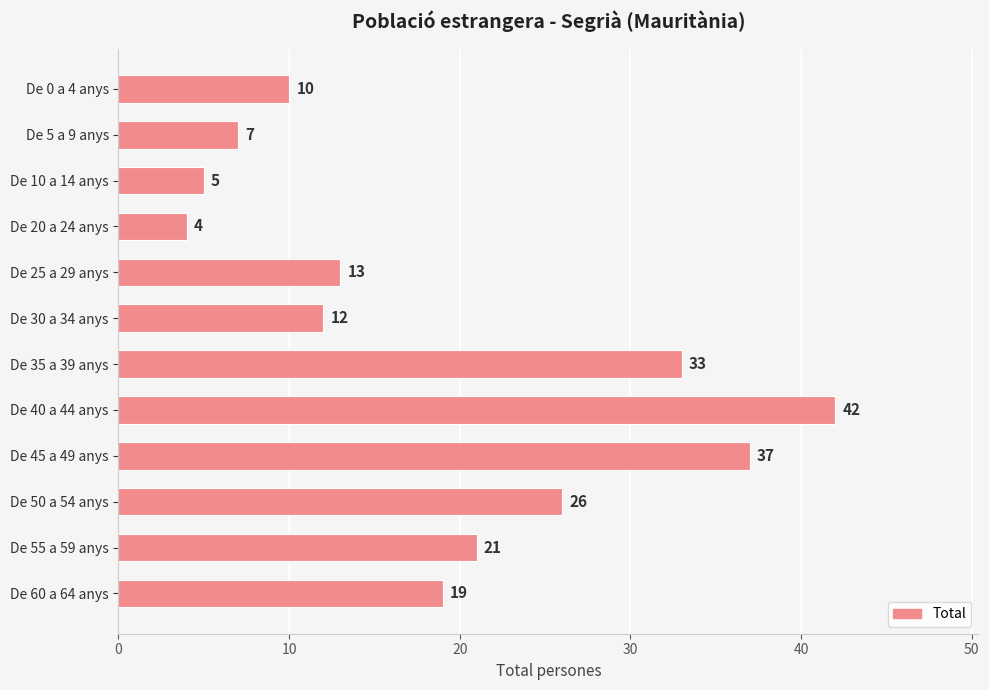

What is the average value?

19